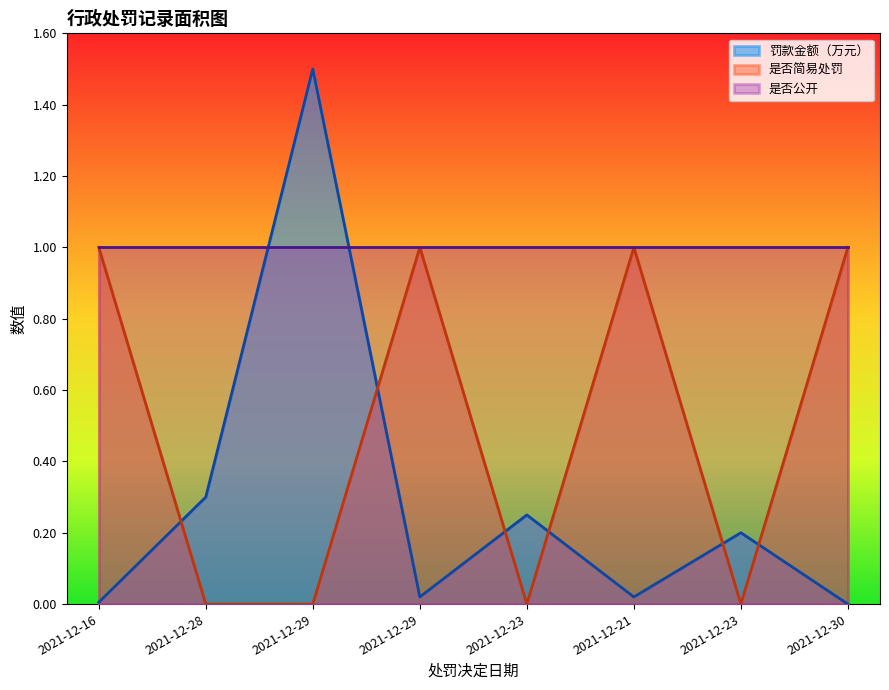

What is the sum of all 是否简易处罚 values?

4.0